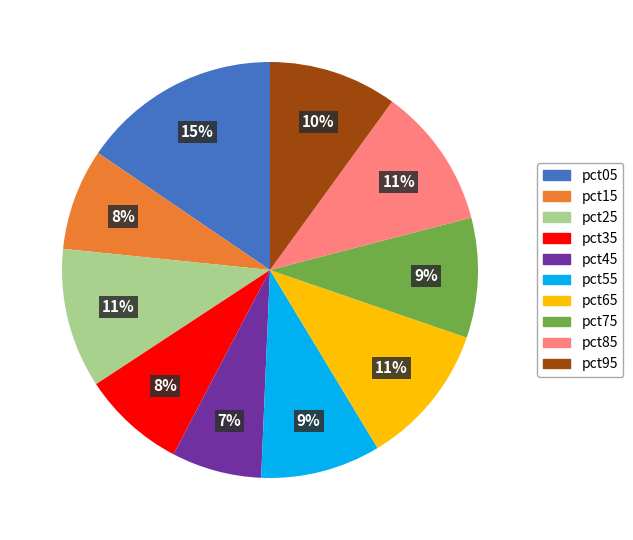

Which has a higher value, pct45 or pct25?

pct25